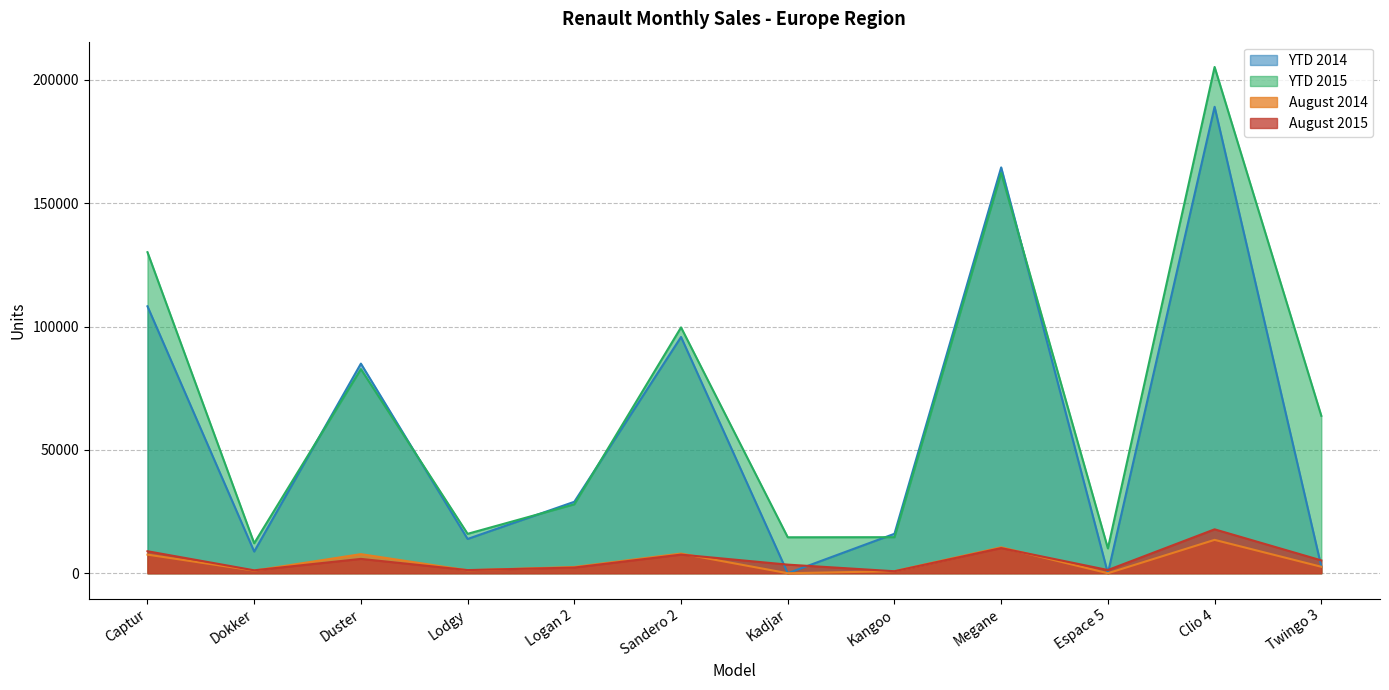

True or false: YTD 2015 and August 2015 cross at least once.

False